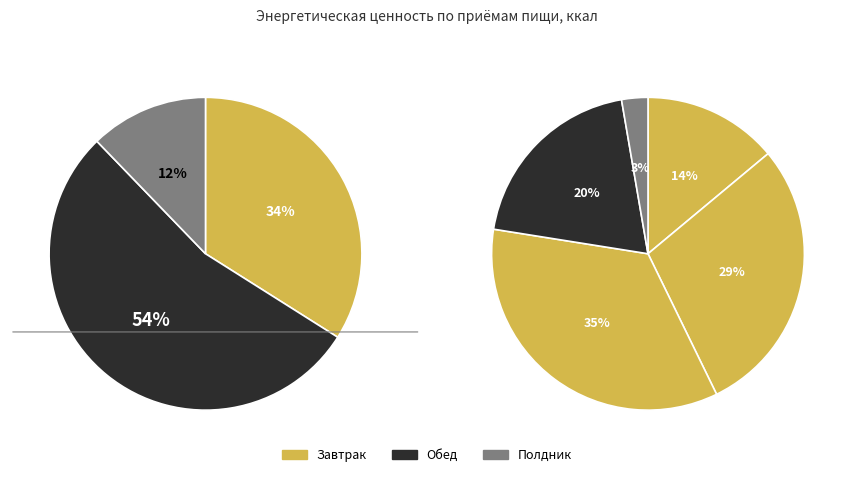

To the nearest percent, what percentage of the pie is Обед?

54%